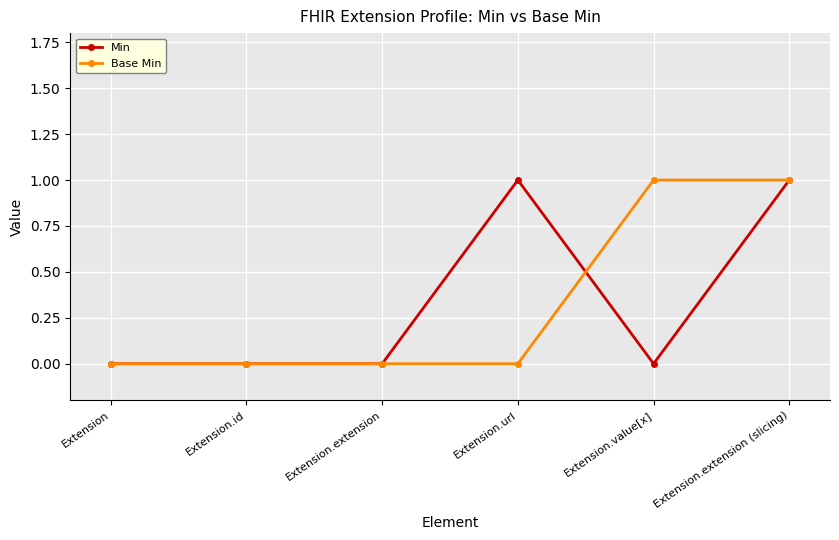

What is the label of the 4th point from the right?

Extension.extension